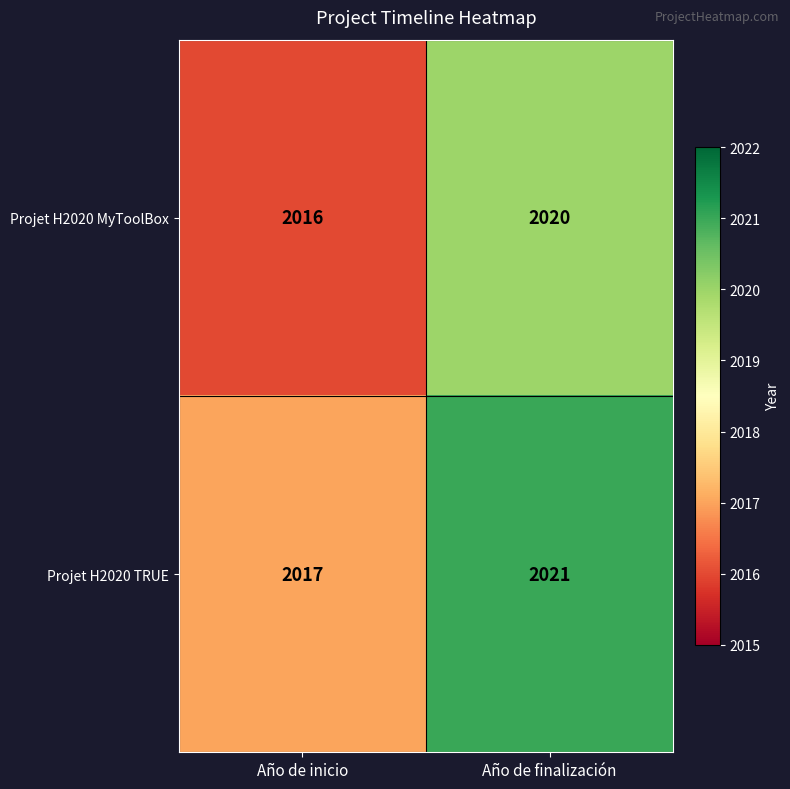

What is the smallest value displayed?

2016